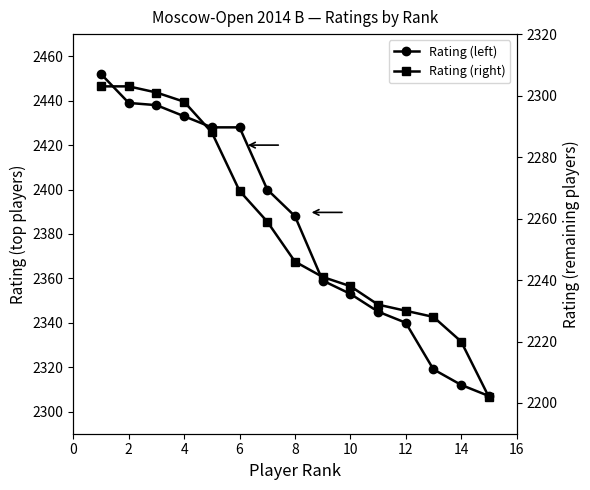

What is the value of the Rating (right) point at the 14th from the left?

2220